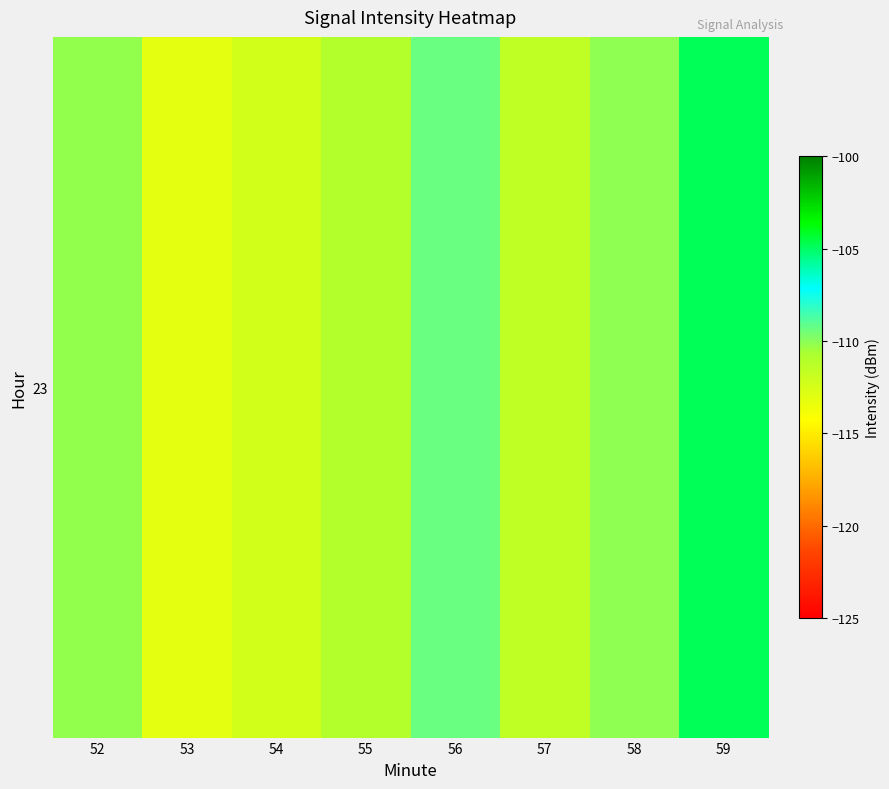

How many data points are less than -110?

6